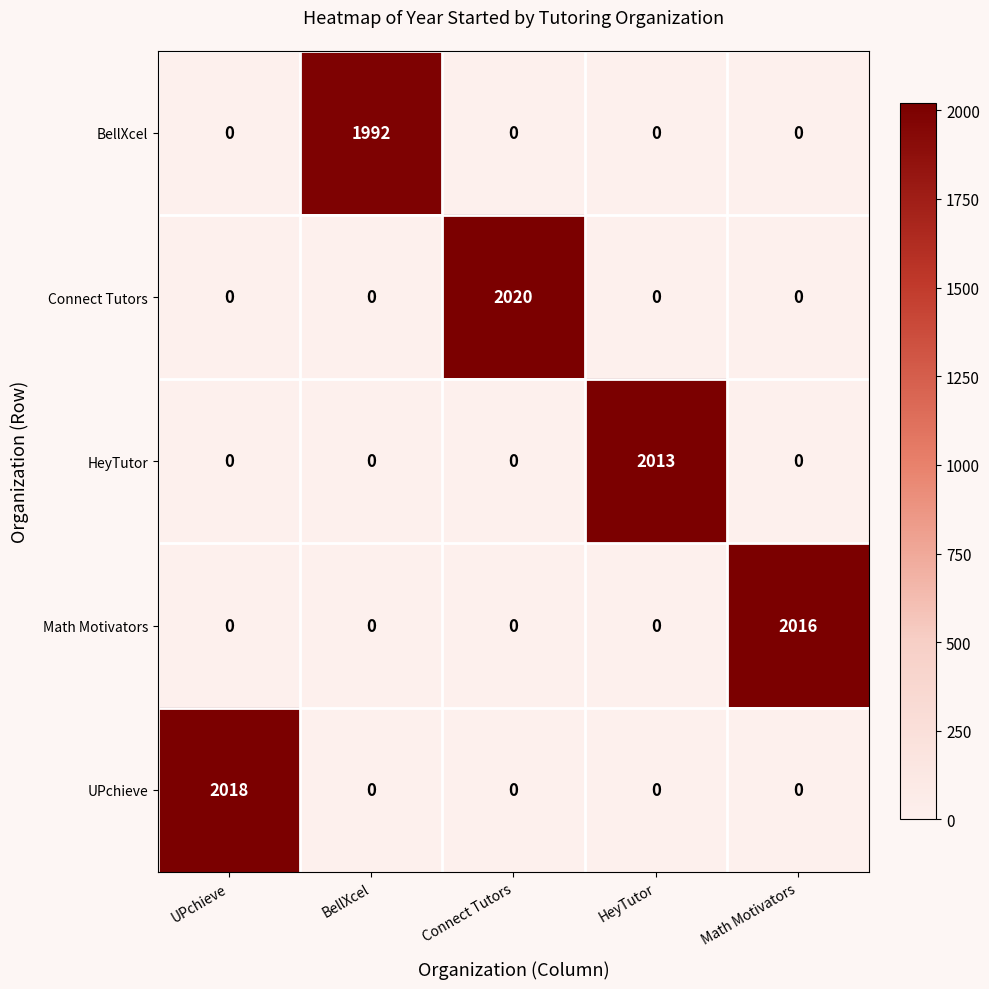

Reading left to right, list all the values displayed in this chart.

BellXcel: 0	1992	0	0	0
Connect Tutors: 0	0	2020	0	0
HeyTutor: 0	0	0	2013	0
Math Motivators: 0	0	0	0	2016
UPchieve: 2018	0	0	0	0